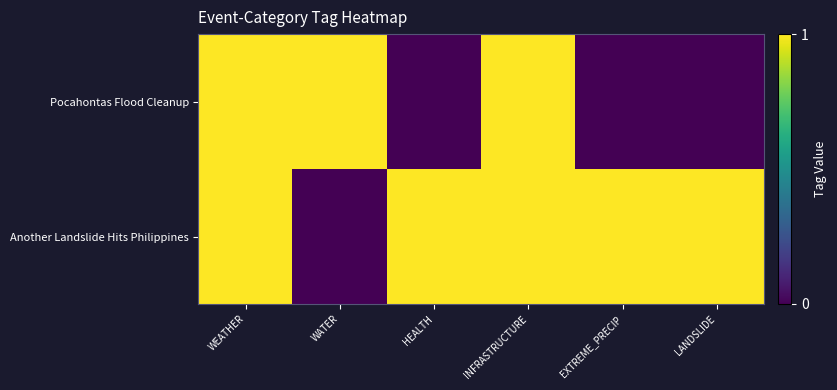

Reading right to left, extract all data points from this chart.

Pocahontas Flood Cleanup: LANDSLIDE=0	EXTREME_PRECIP=0	INFRASTRUCTURE=1	HEALTH=0	WATER=1	WEATHER=1
Another Landslide Hits Philippines: LANDSLIDE=1	EXTREME_PRECIP=1	INFRASTRUCTURE=1	HEALTH=1	WATER=0	WEATHER=1